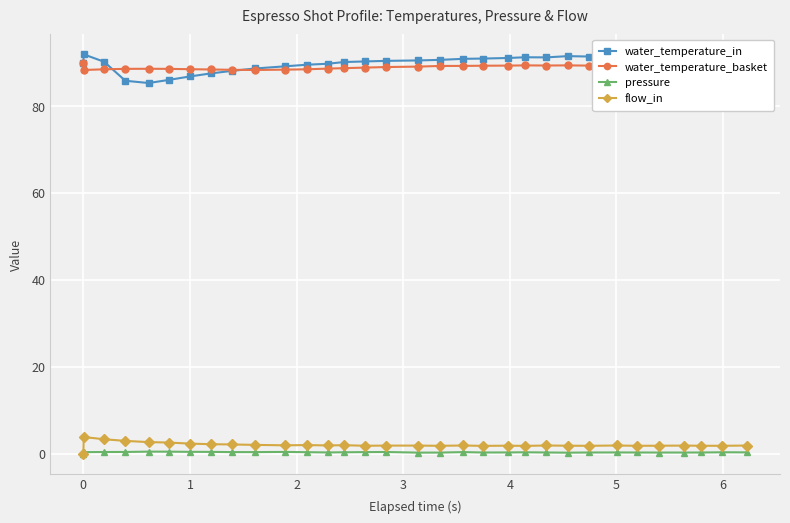

What is the value of the water_temperature_in point at the 20th from the left?

90.9